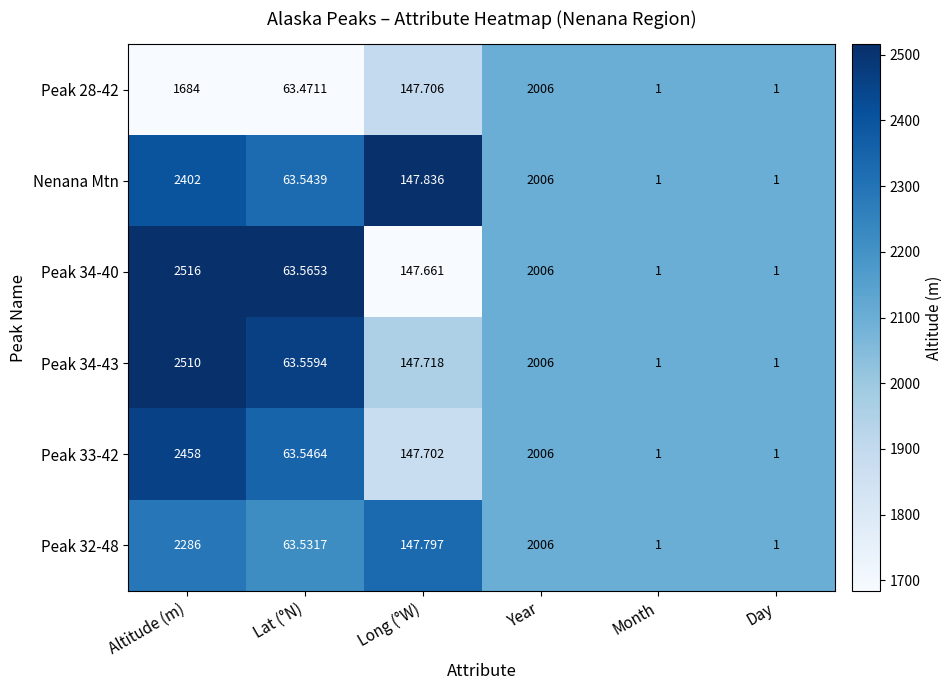

Where does the Peak 32-48 series first go above 147?

Altitude (m)